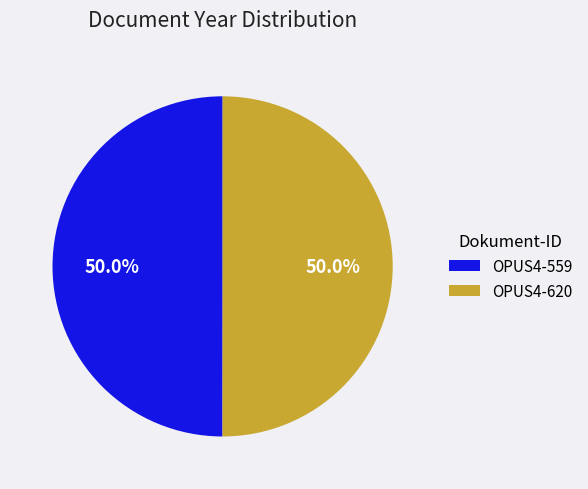

Approximately how many times larger is the value at OPUS4-620 compared to OPUS4-559?

1.0